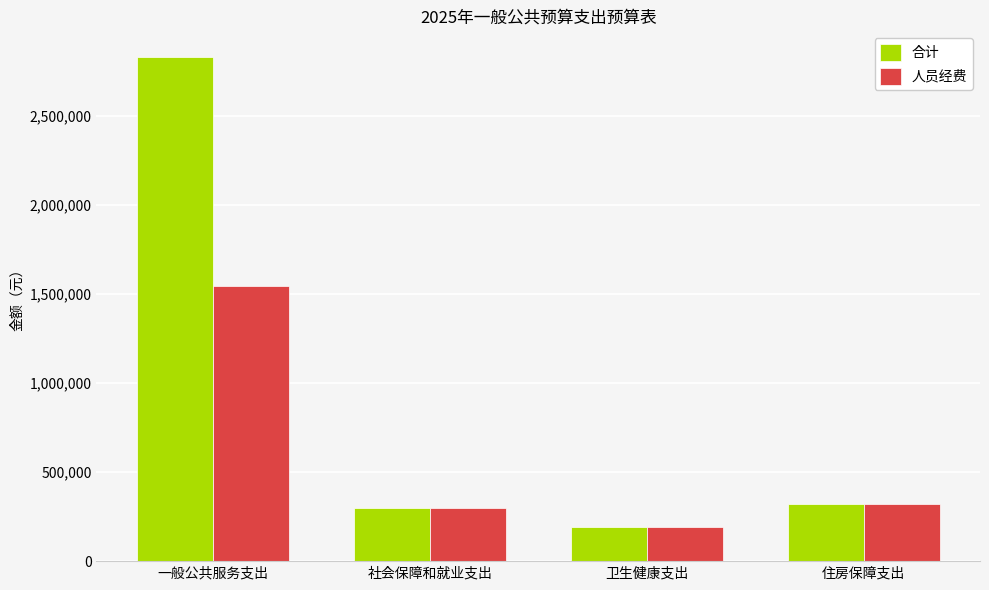

What is the approximate value of 人员经费 at 一般公共服务支出?

1546817.2